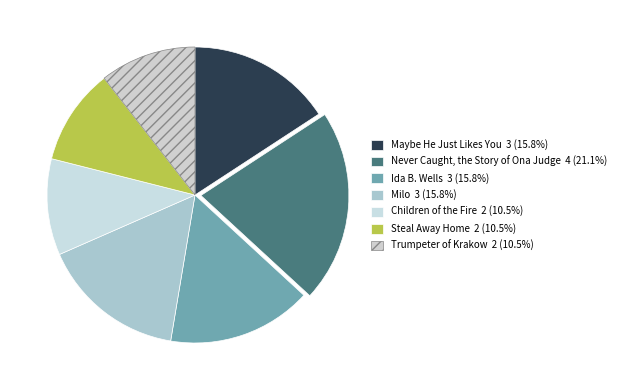

To the nearest percent, what percentage of the pie is Ida B. Wells?

16%